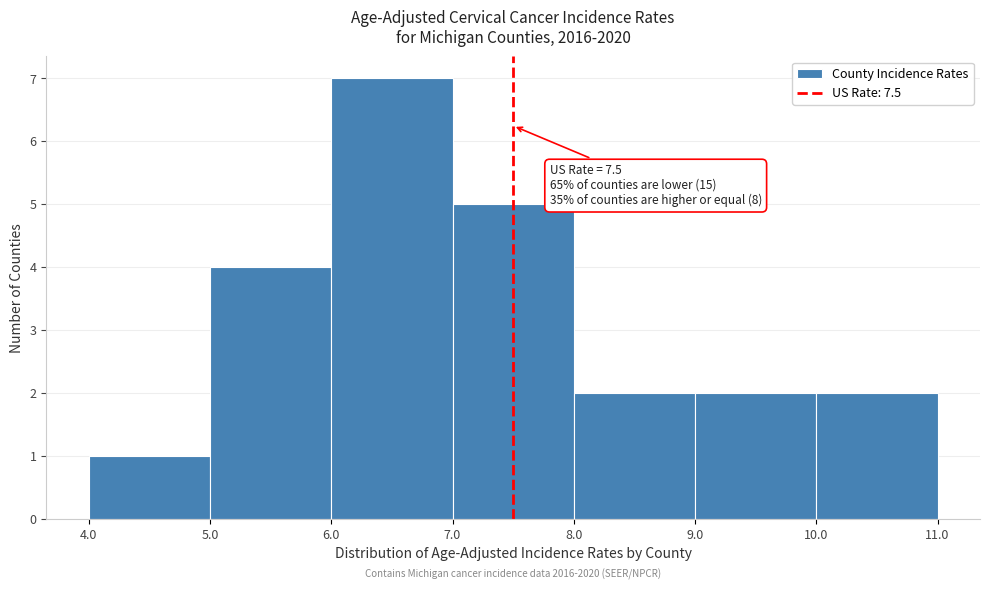

Over which range of the x-axis is the bar tallest?

6.0 to 7.0